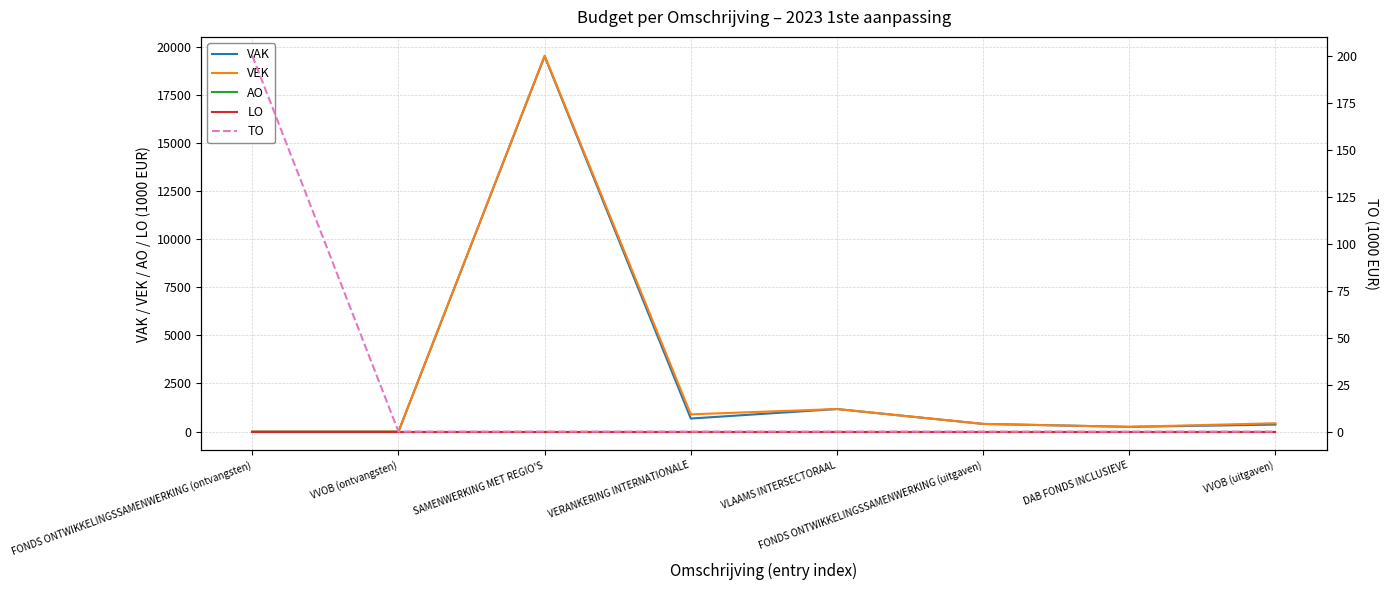

Which label corresponds to the smallest value in the chart?

FONDS ONTWIKKELINGSSAMENWERKING (ontvangsten)